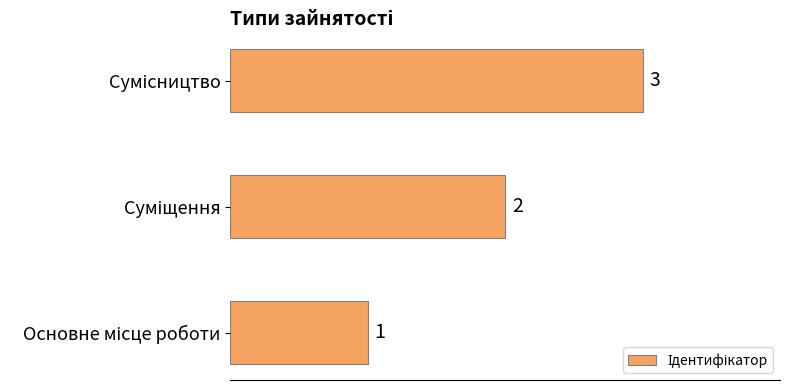

Count the values in the range 1 to 3.

3